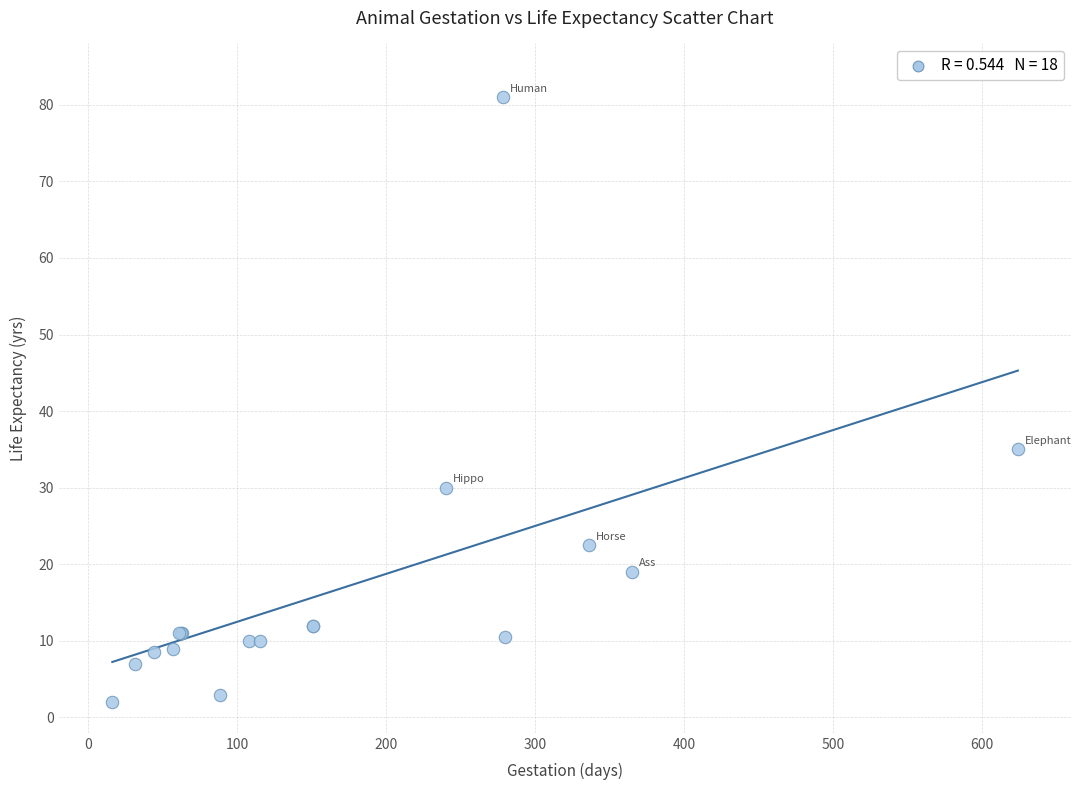

What Y value in the scatter plot is closest to 41?

35.0